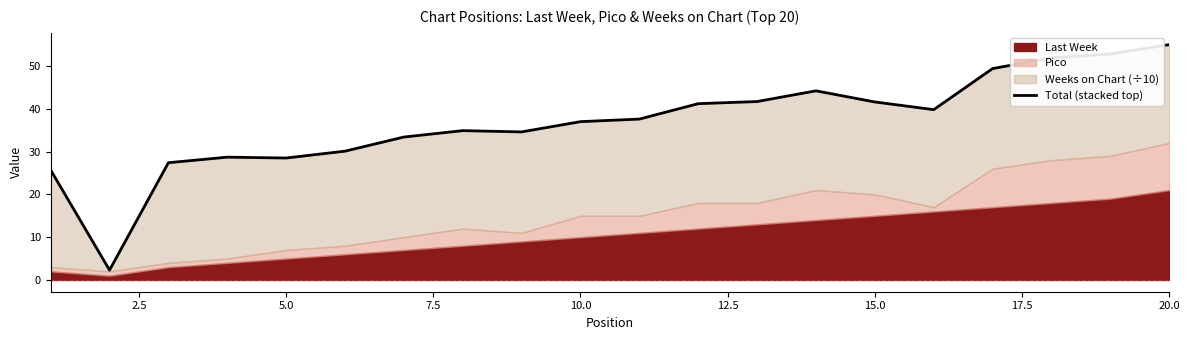

The chart shows a value of 47.7 at 5.0. True or false?

False